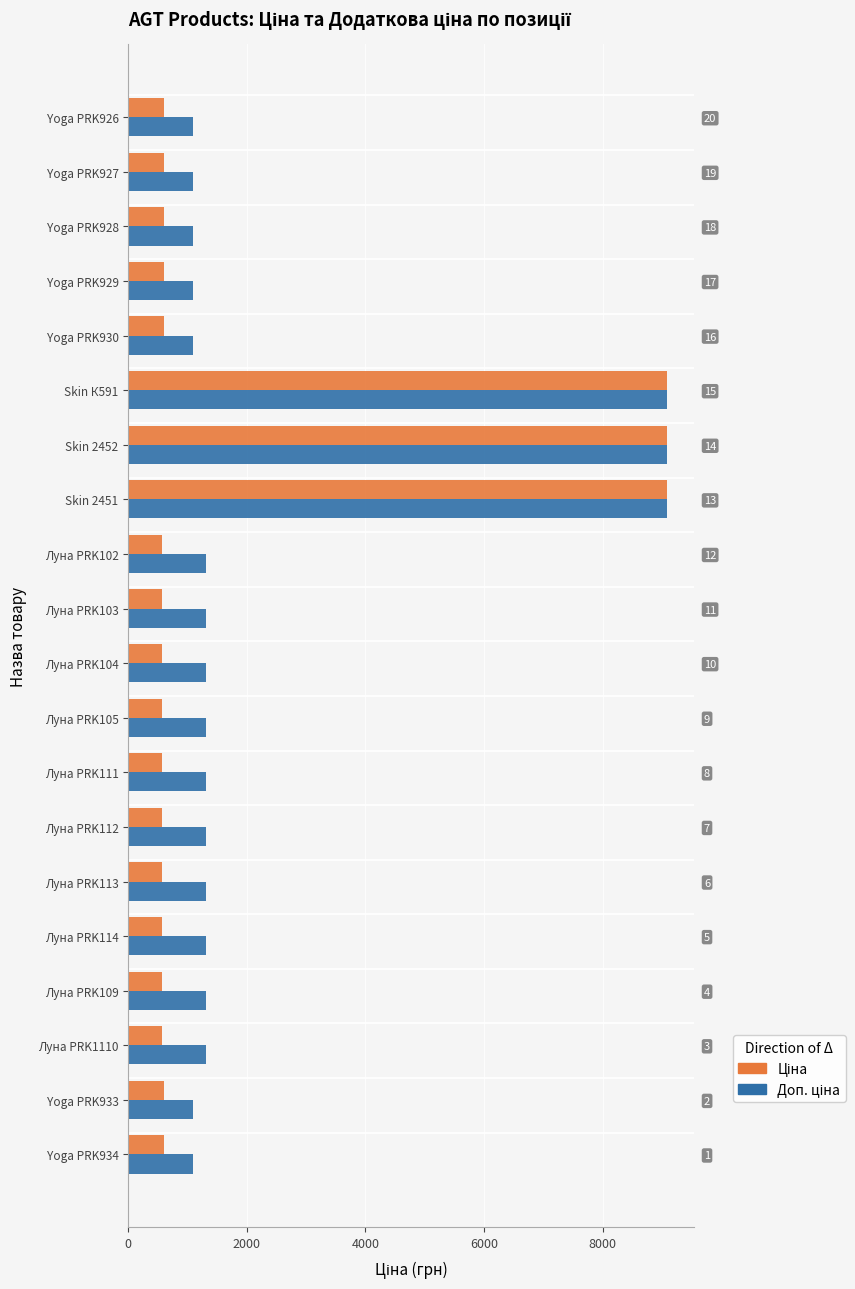

Is it true that Ціна equals 272.3 at Луна PRK105?

False